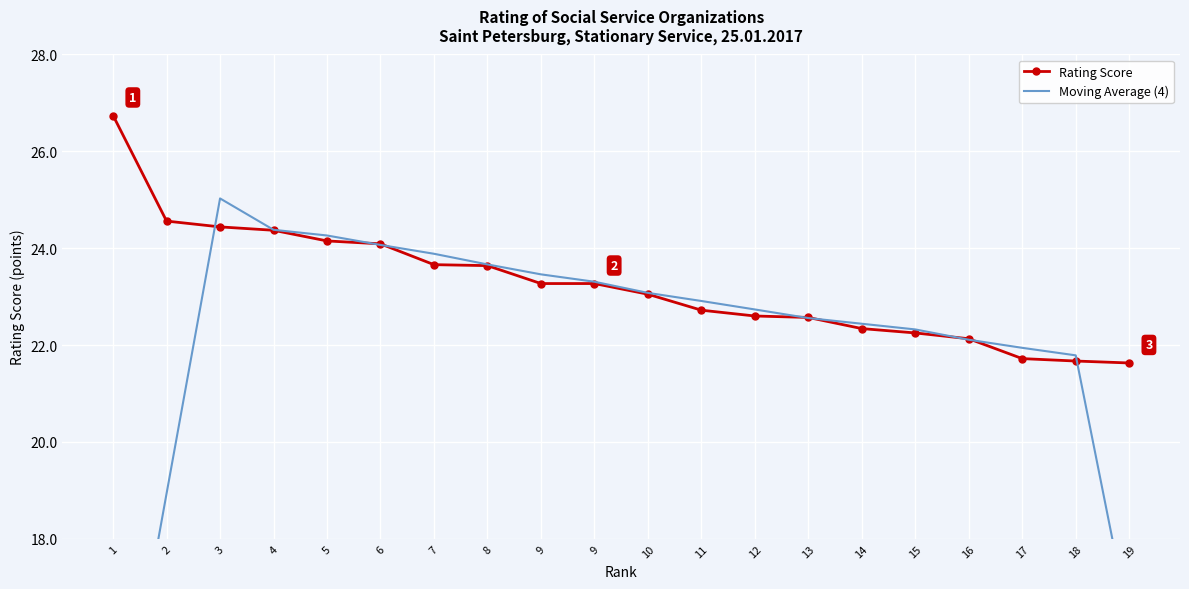

Which series has the largest total across all categories?

Rating Score